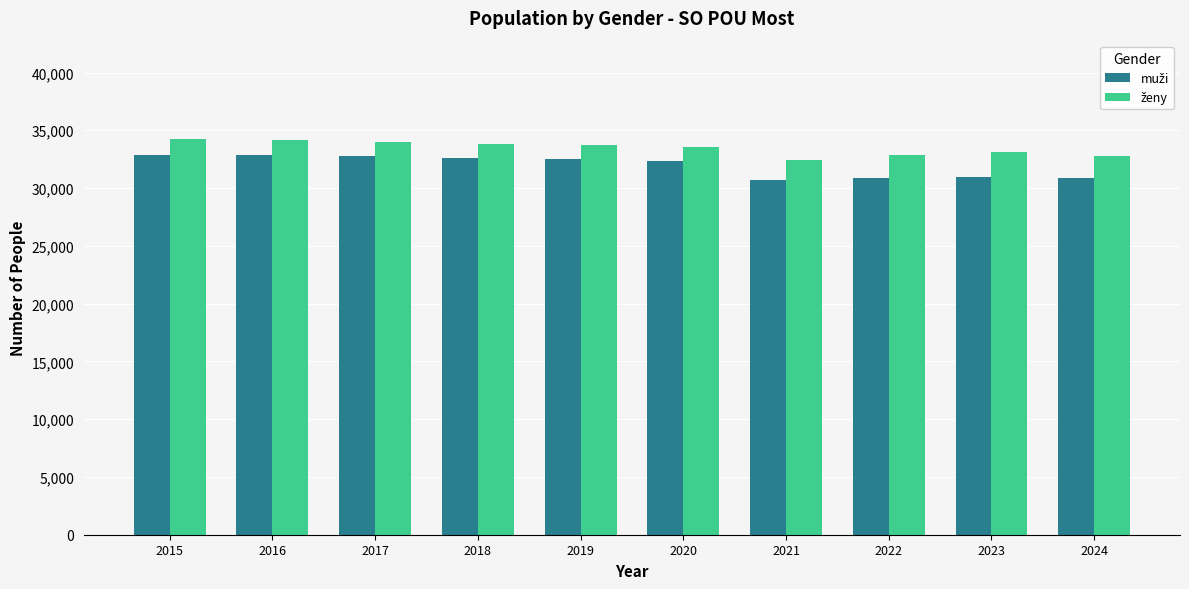

What is the maximum value shown in the chart?

34205